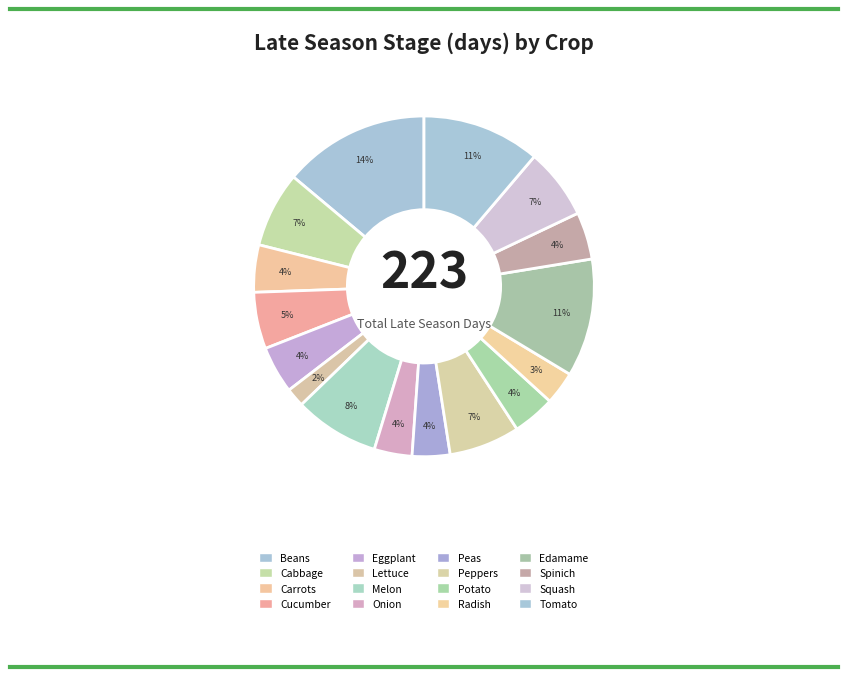

To the nearest percent, what portion does Melon represent?

8%